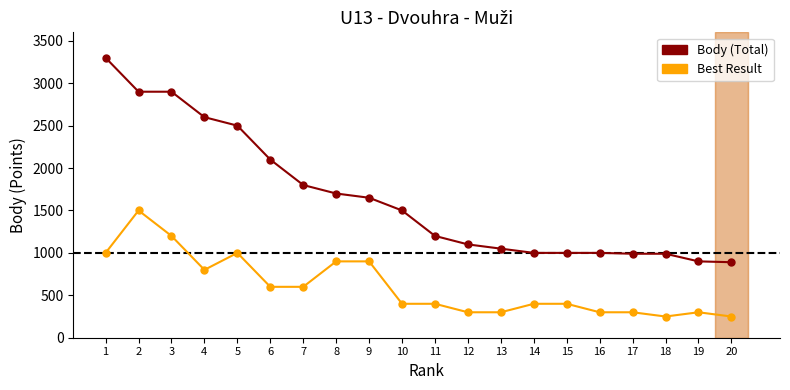

What is the sum of the Body (Total) values at 1 and 6?

5400